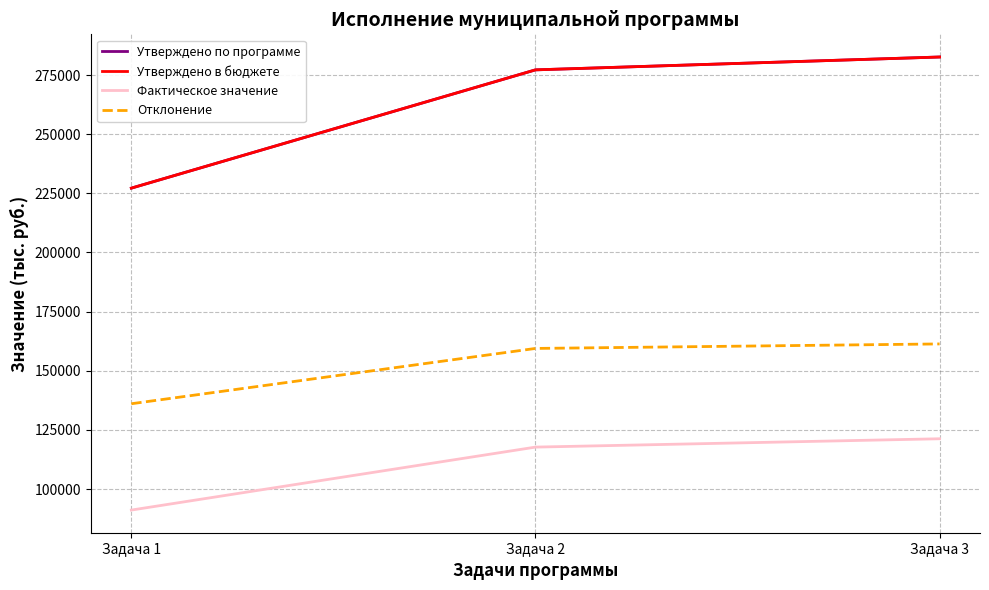

Between Задача 1 and Задача 3, which series saw the biggest shift?

Утверждено по программе